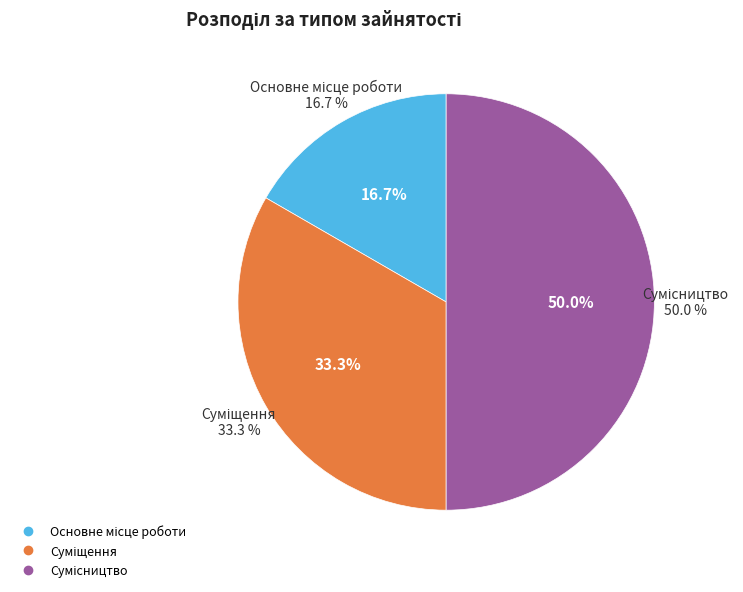

Rank the categories by value from lowest to highest.

Основне місце роботи, Суміщення, Сумісництво